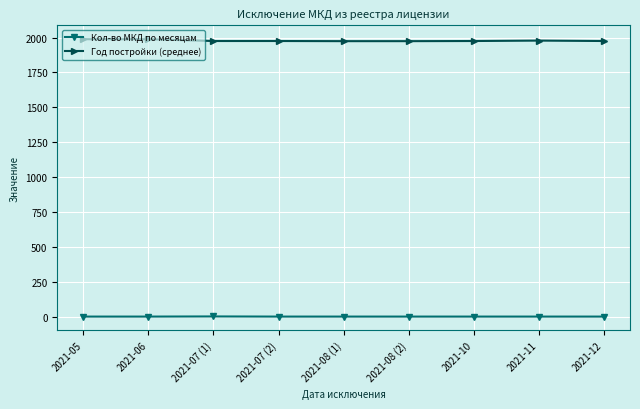

List the series in order of their peak value, highest first.

Год постройки (среднее), Кол-во МКД по месяцам